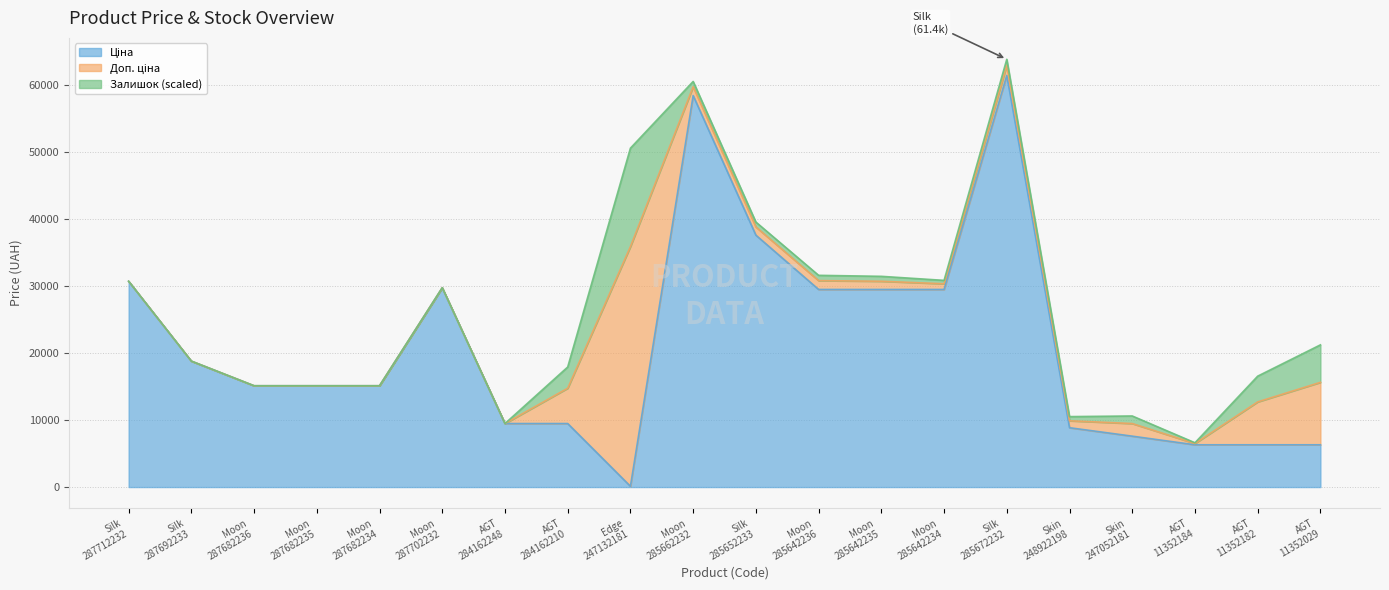

What is the sum of the Ціна values at Moon 285642236 and Silk 285652233?

67085.1